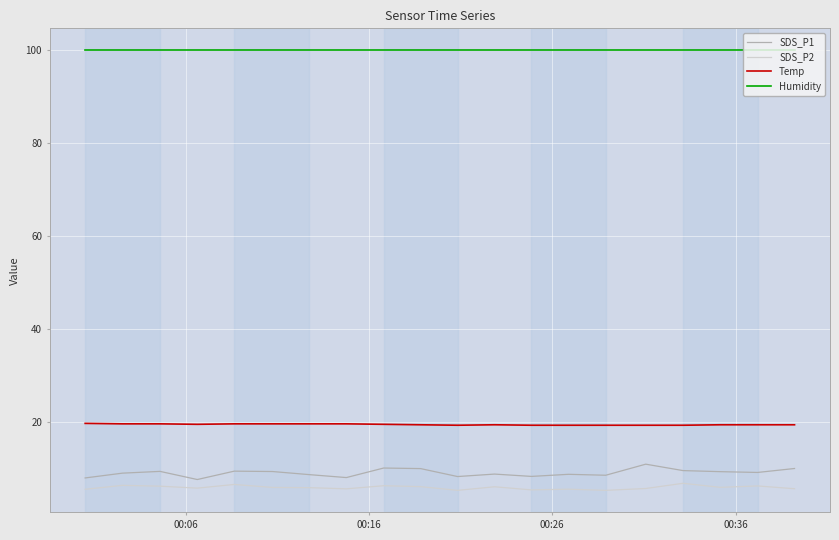

What is the smallest value displayed?

5.3